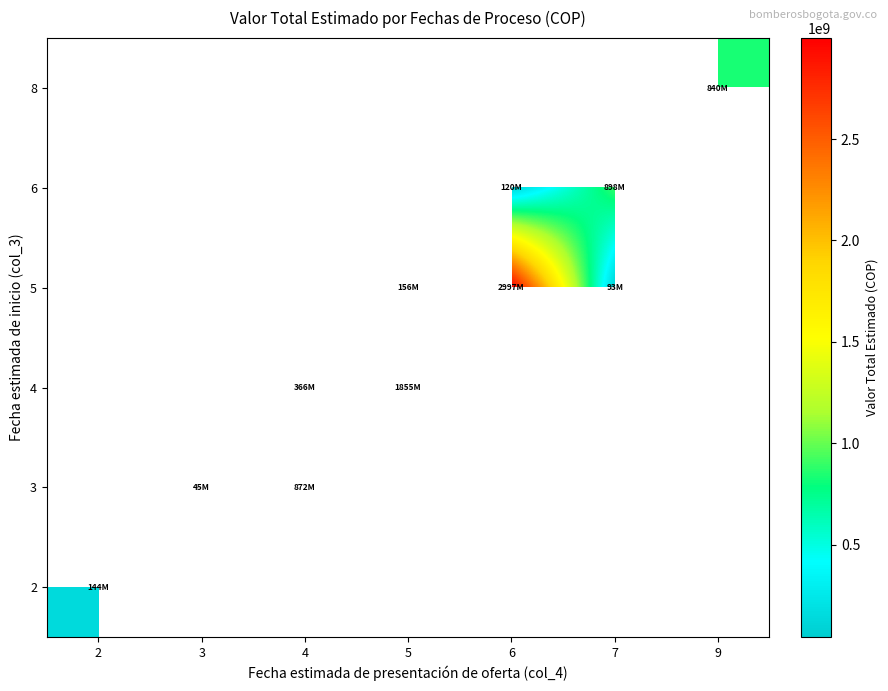

At which category does the chart reach its minimum across all series?

3